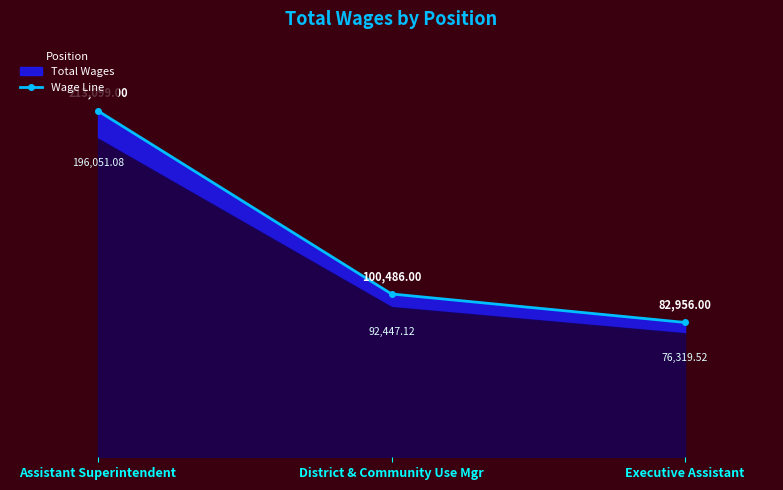

What is the value of the 1st point from the left?

213099